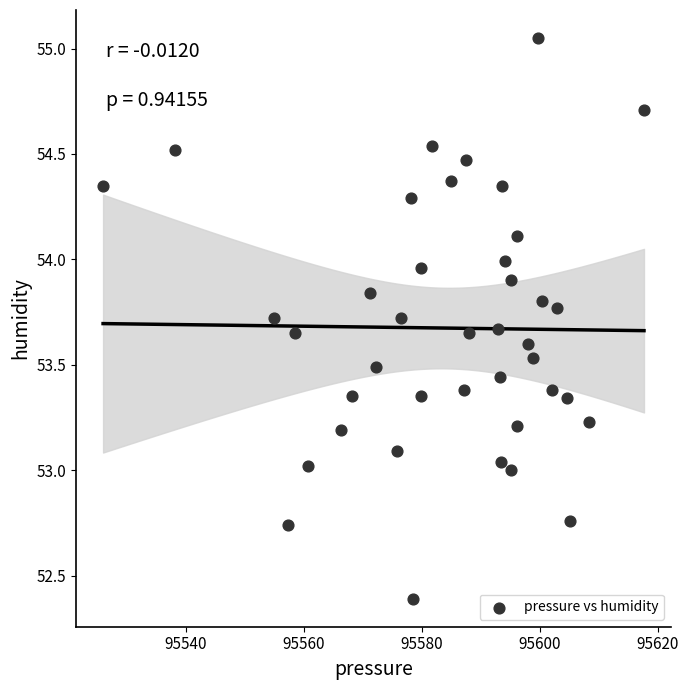

What is the range of X values (max minus min)?

91.7